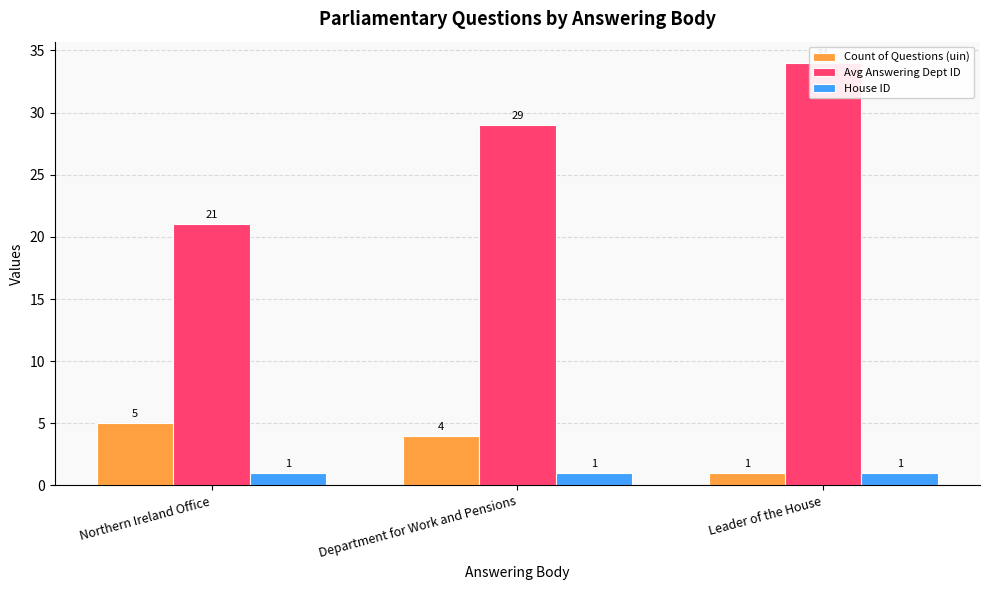

Which series has the largest range (max minus min)?

Avg Answering Dept ID